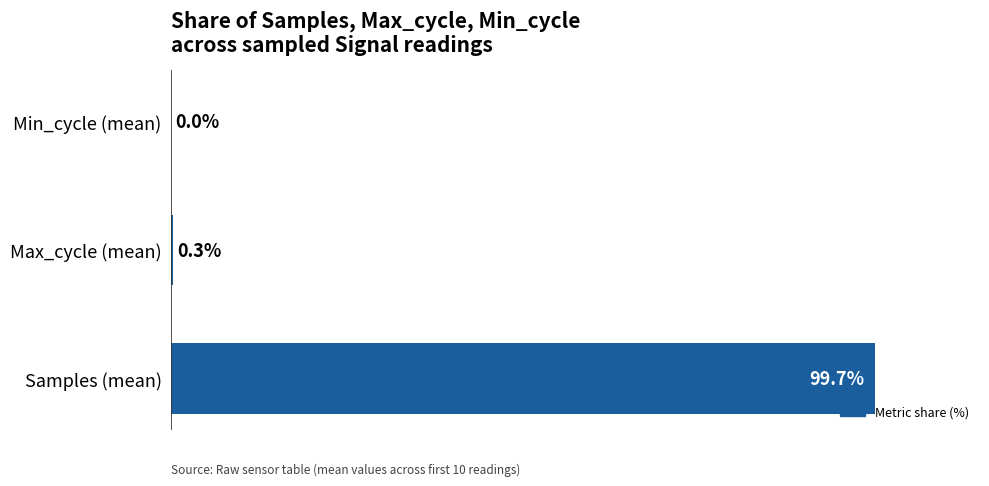

At which label is the value closest to 49?

Max_cycle (mean)